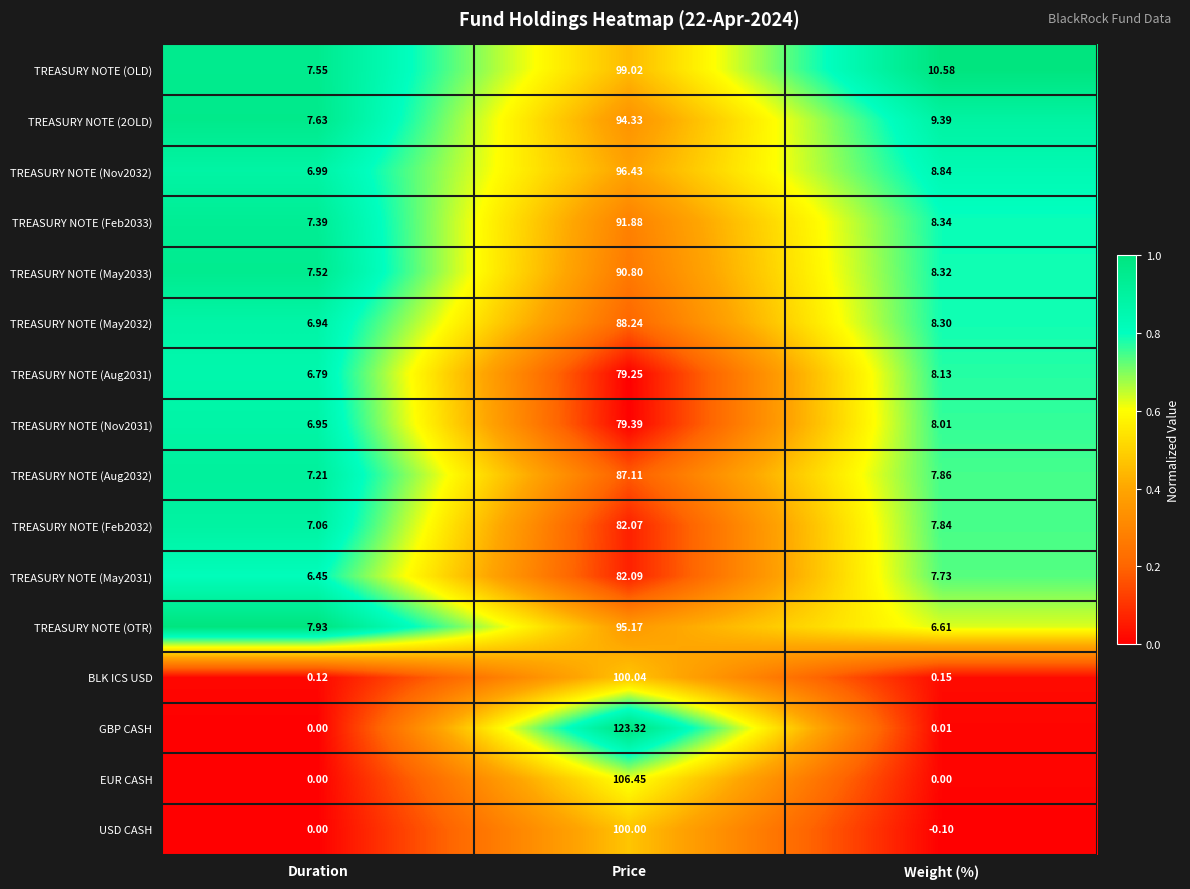

Rank the categories by TREASURY NOTE (Nov2031) value from highest to lowest.

Price, Weight (%), Duration